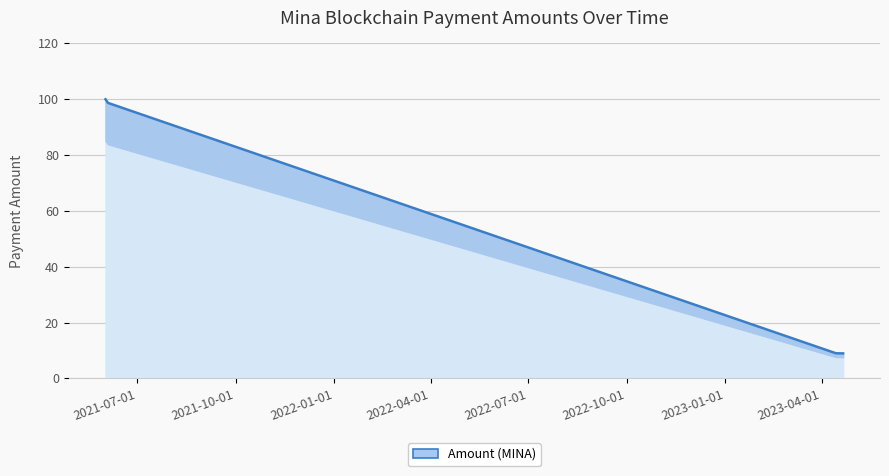

What is the greatest value displayed?

100.0